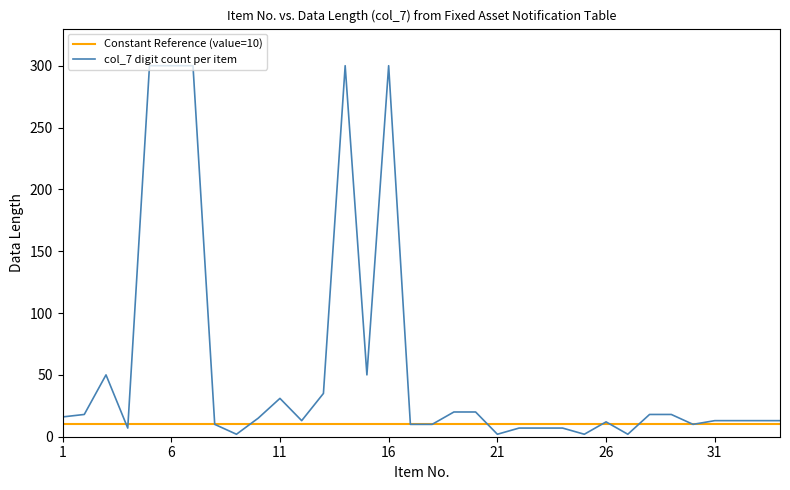

What is the lowest value of the col_7 digit count per item series?

2